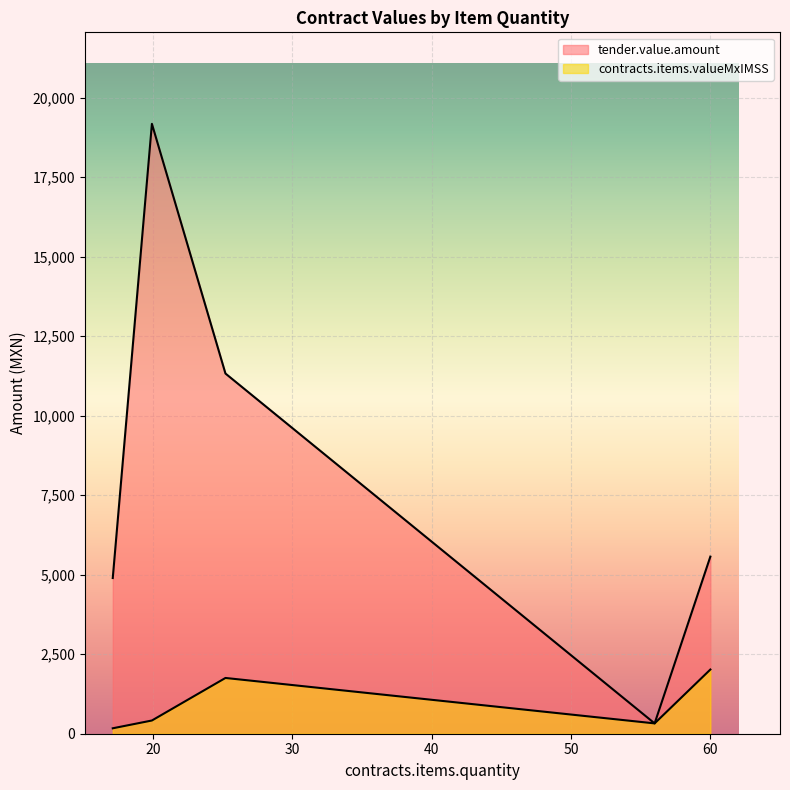

Which category has the highest value across all series?

19.91